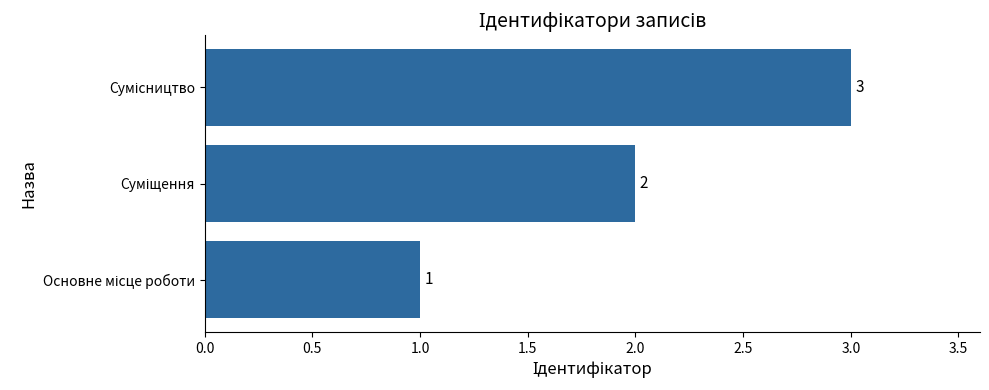

What is the sum of all values?

6